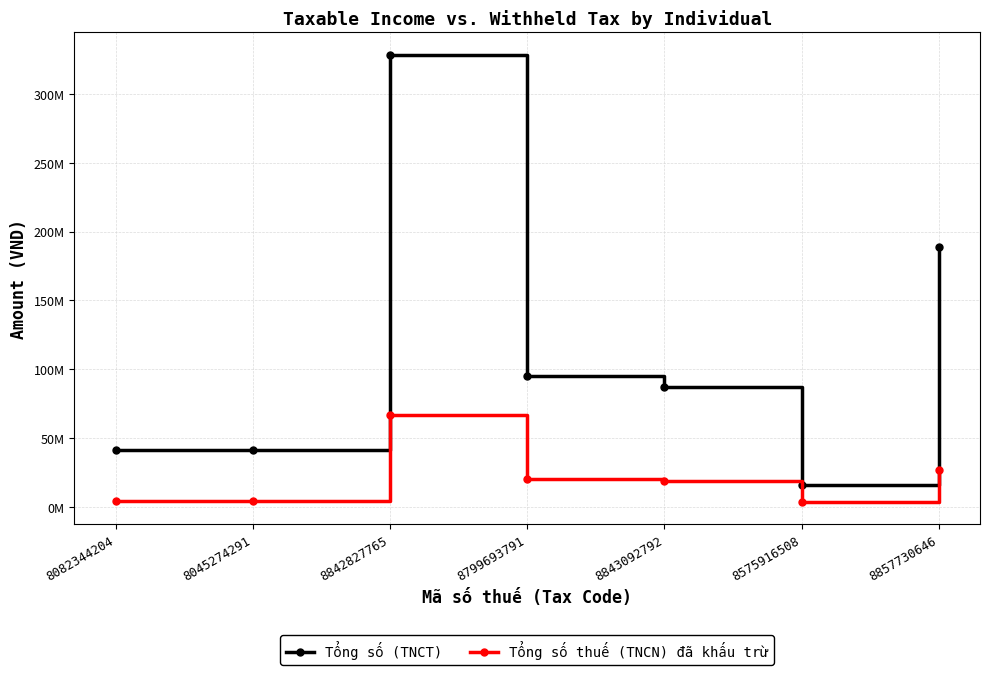

Between 8843092792 and 8575916508, which series saw the biggest shift?

Tổng số (TNCT)